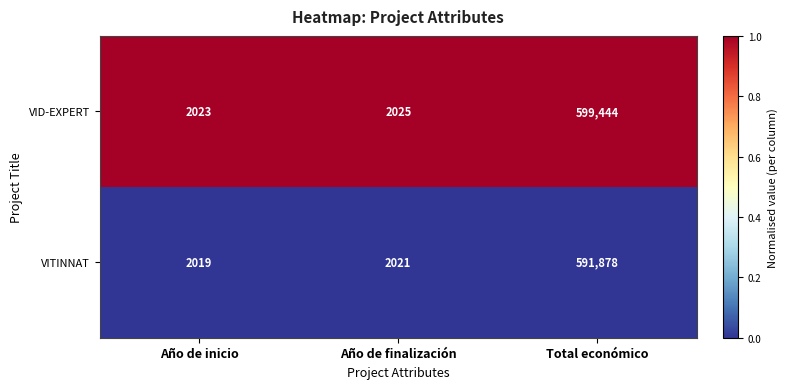

The value of VITINNAT at Total económico is 591878. True or false?

True